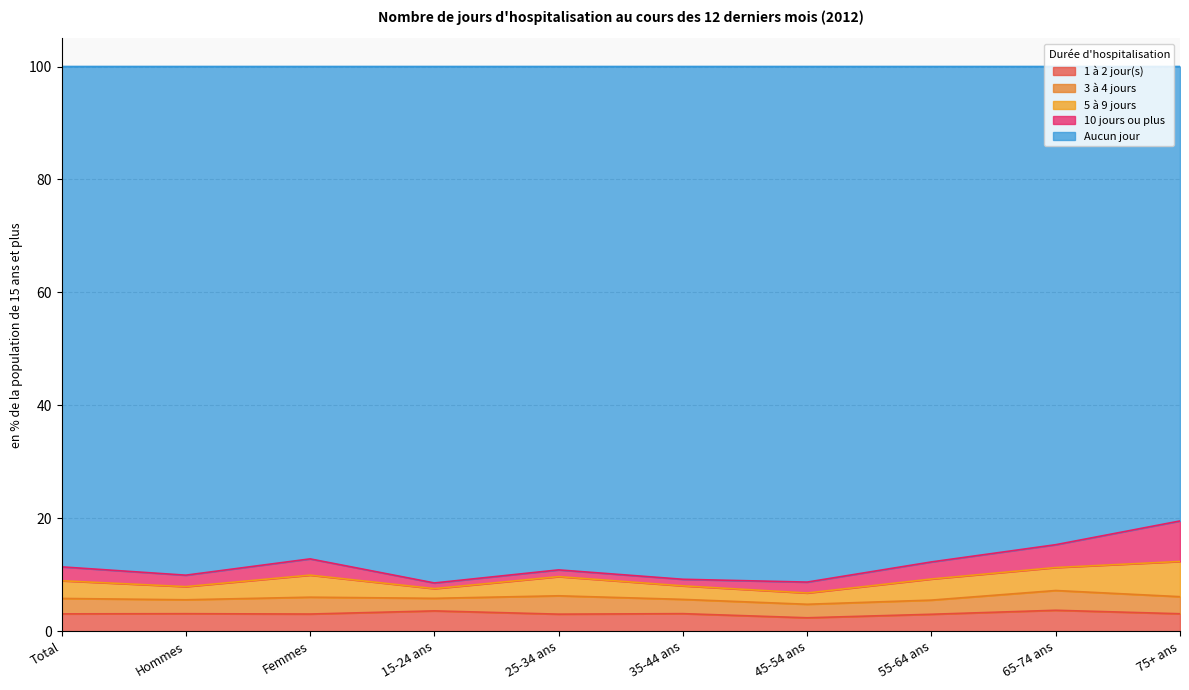

Between Femmes and 55-64 ans, which series saw the biggest shift?

Aucun jour